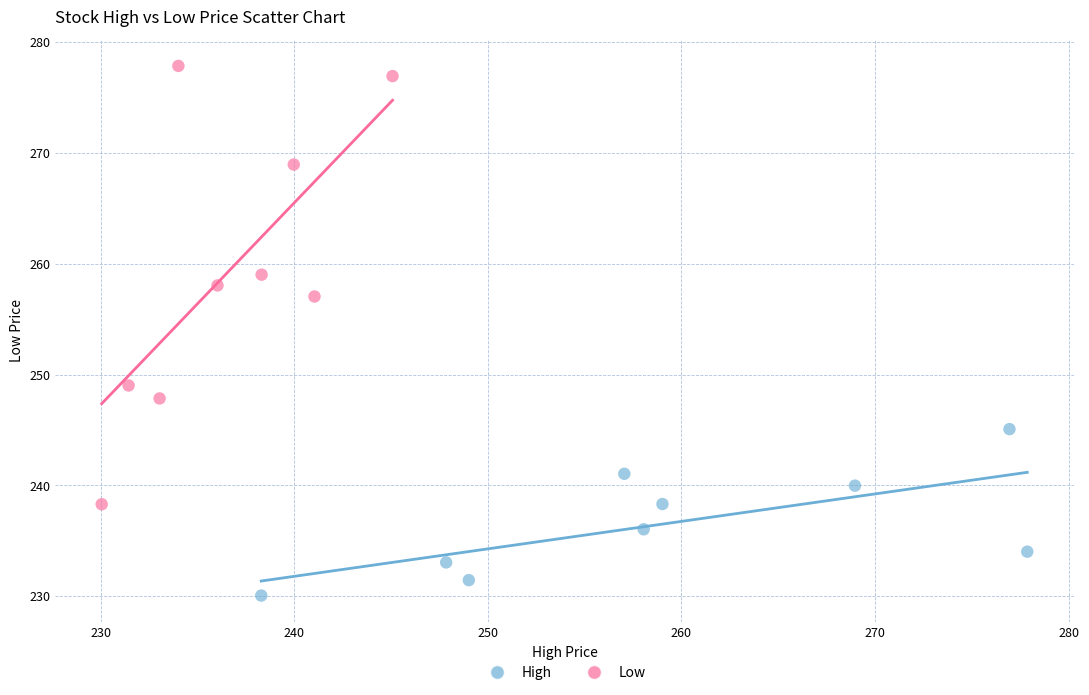

Which series has the widest spread of Y values?

Low